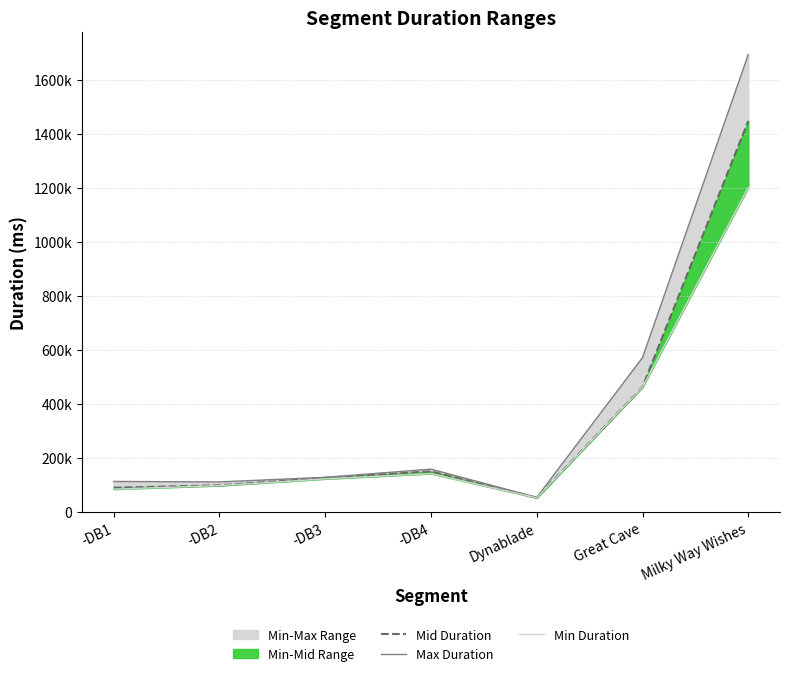

In Max Duration, how many points are higher than both neighbors (excluding endpoints)?

1